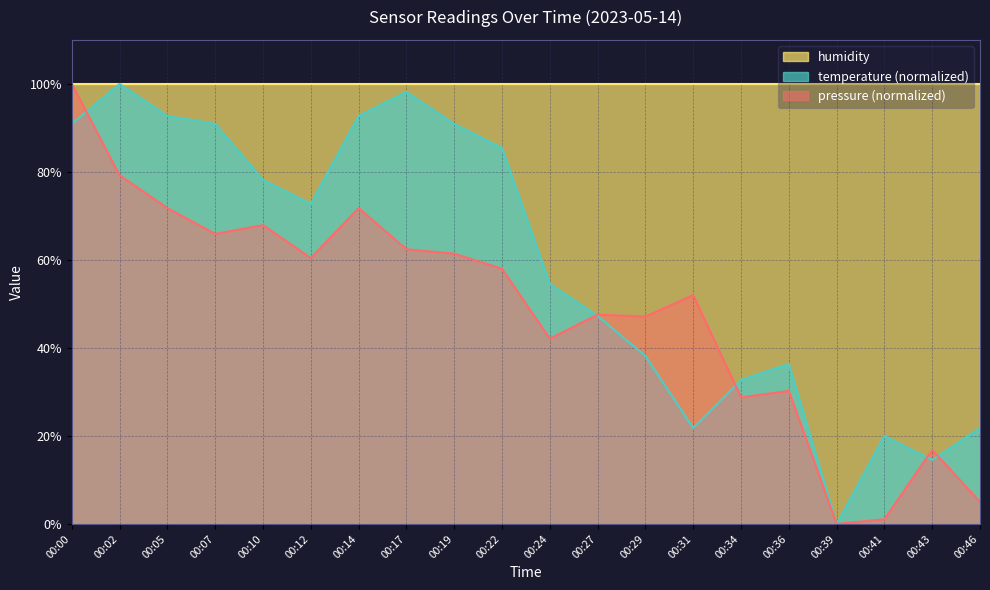

List the labels in order of pressure value, largest first.

00:00, 00:02, 00:05, 00:14, 00:10, 00:07, 00:17, 00:19, 00:12, 00:22, 00:31, 00:27, 00:29, 00:24, 00:36, 00:34, 00:43, 00:46, 00:41, 00:39